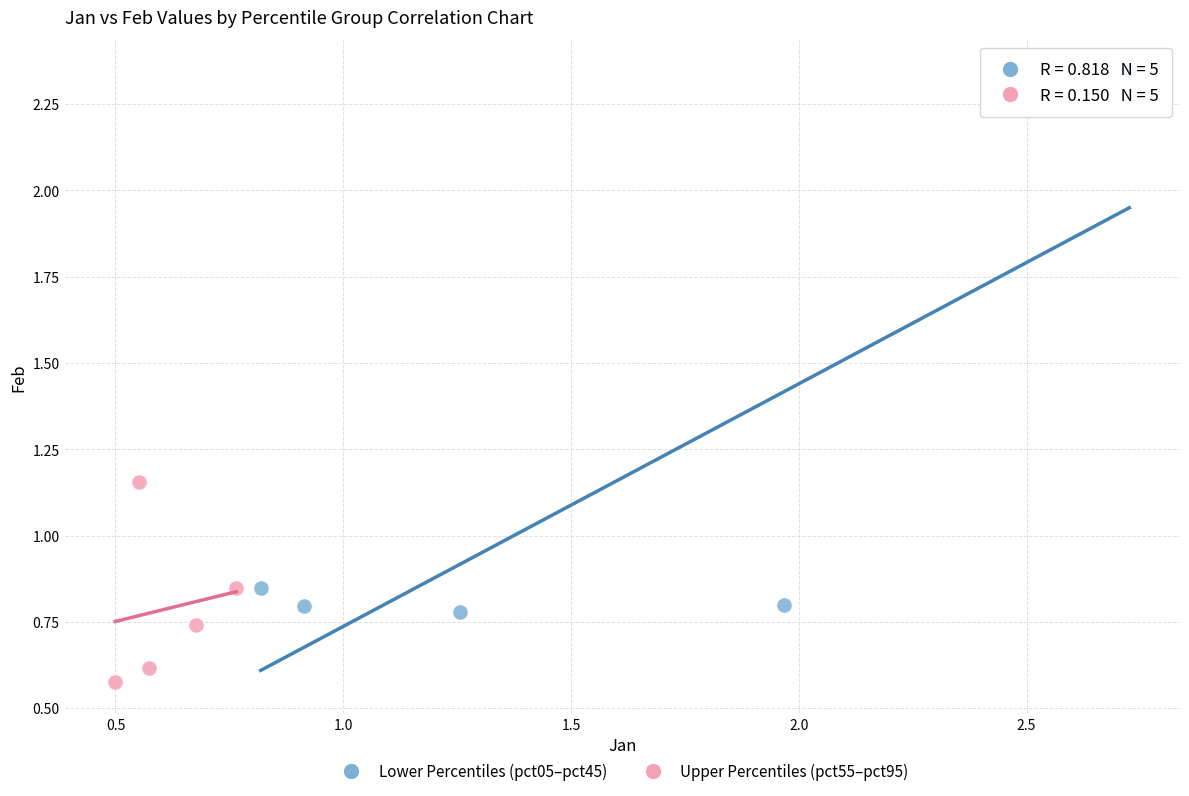

Which series reaches the maximum Y coordinate?

Lower Percentiles (pct05–pct45)